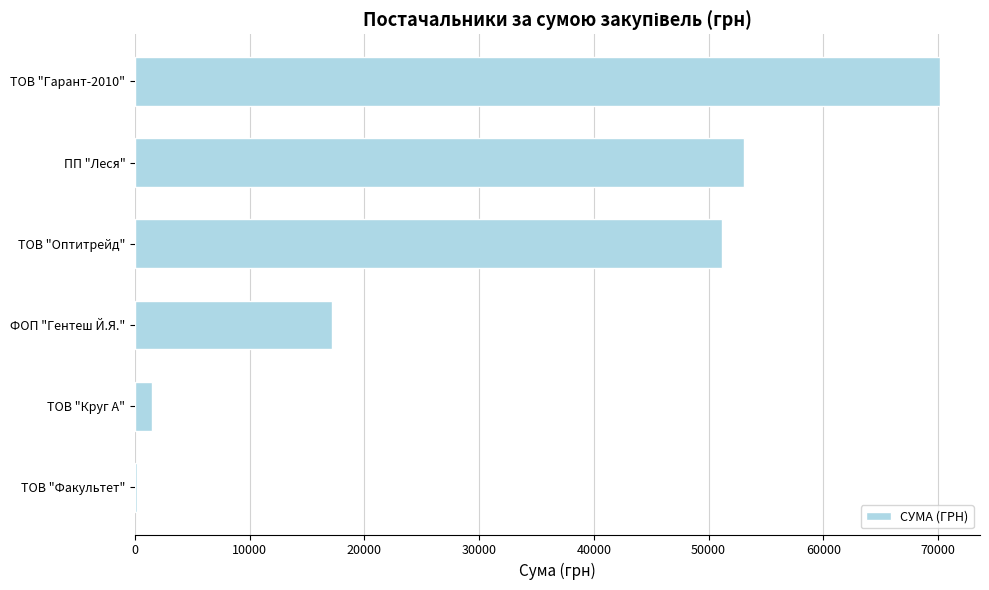

Are the bars grouped side by side (vs. stacked)?

No